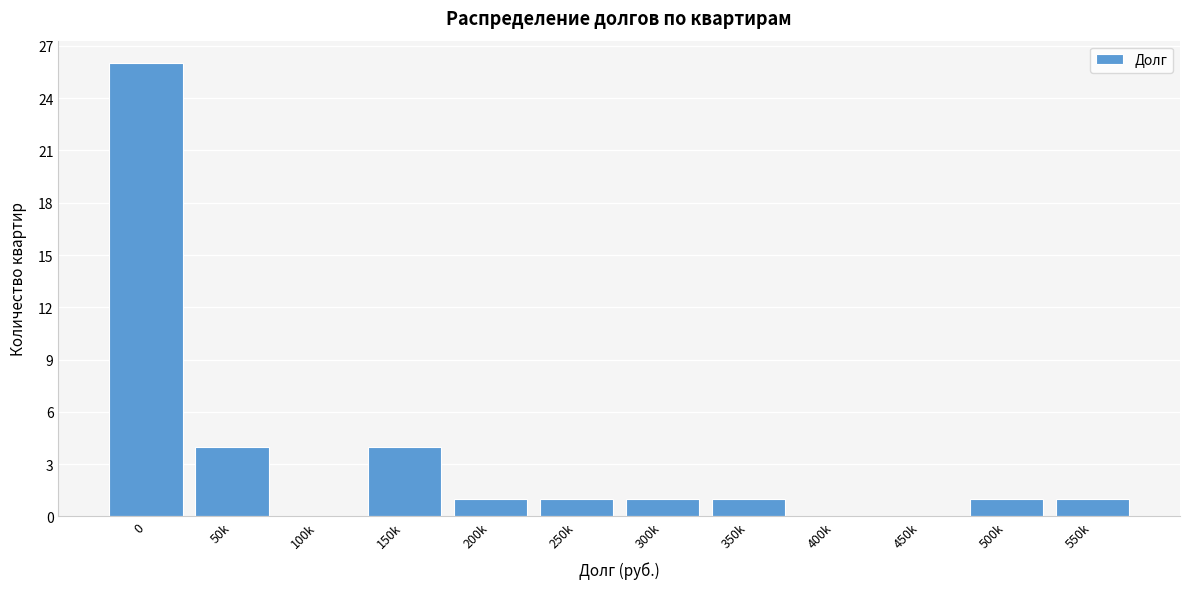

Reading left to right, transcribe all the data shown in this chart.

0=26	50k=4	100k=0	150k=4	200k=1	250k=1	300k=1	350k=1	400k=0	450k=0	500k=1	550k=1